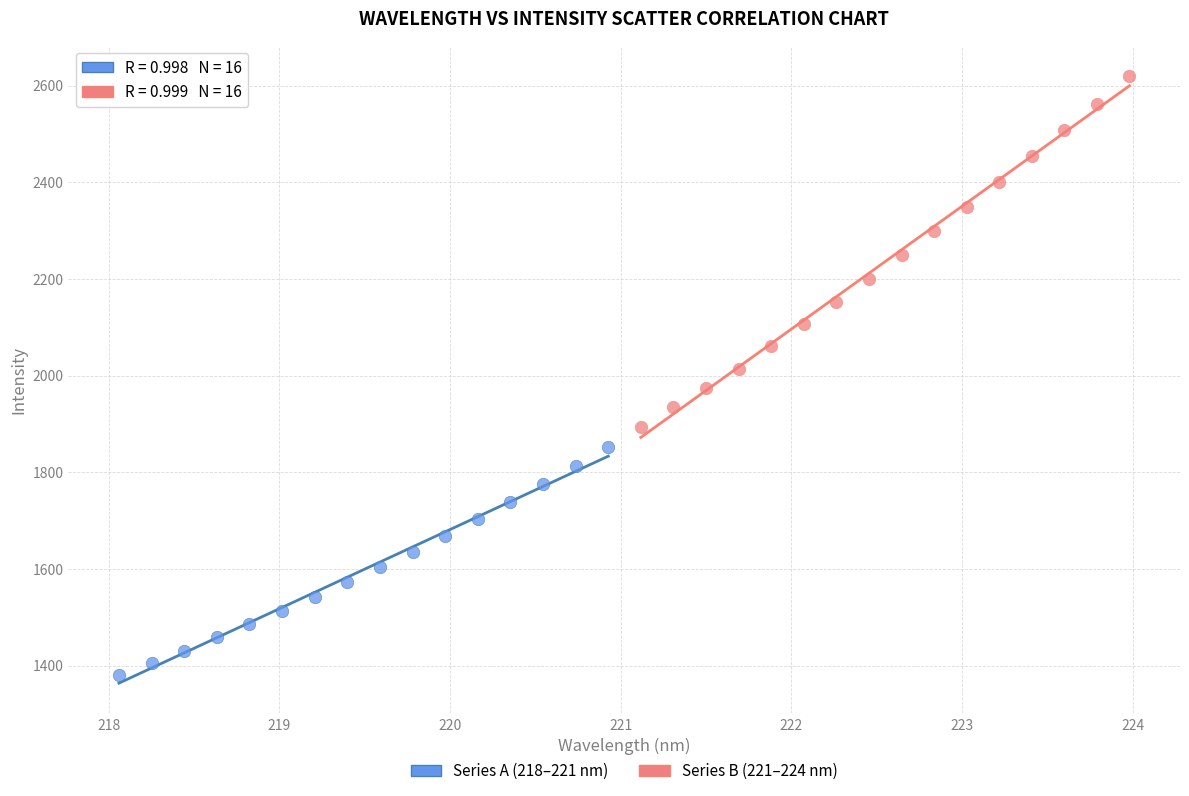

Which series reaches the maximum Y coordinate?

Series B (221–224 nm)